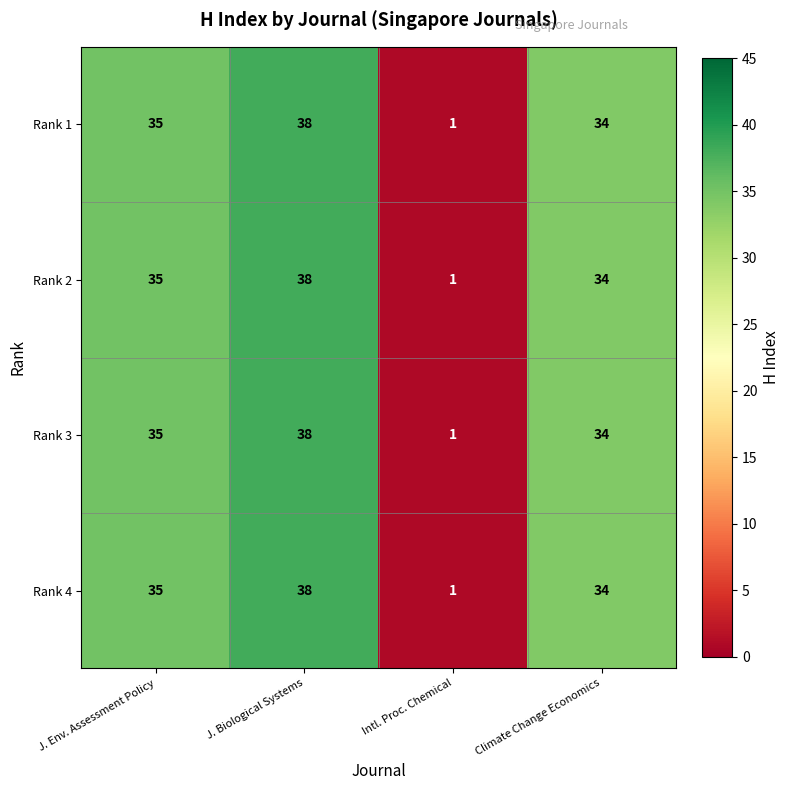

What is the approximate value of Rank 1 at Climate Change Economics, to the nearest 5?

35